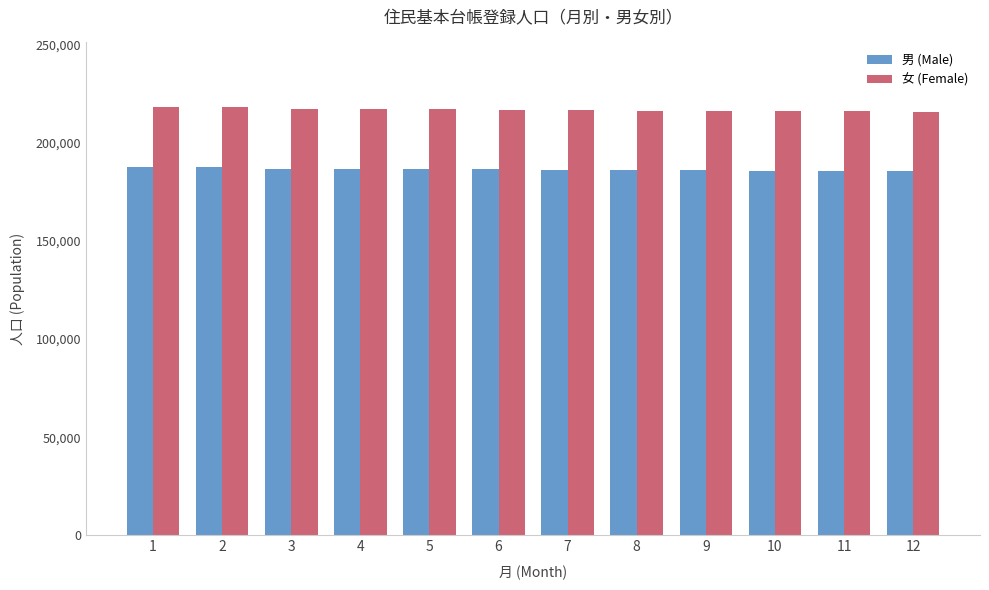

Rank the series by their maximum value, from lowest to highest.

男 (Male), 女 (Female)